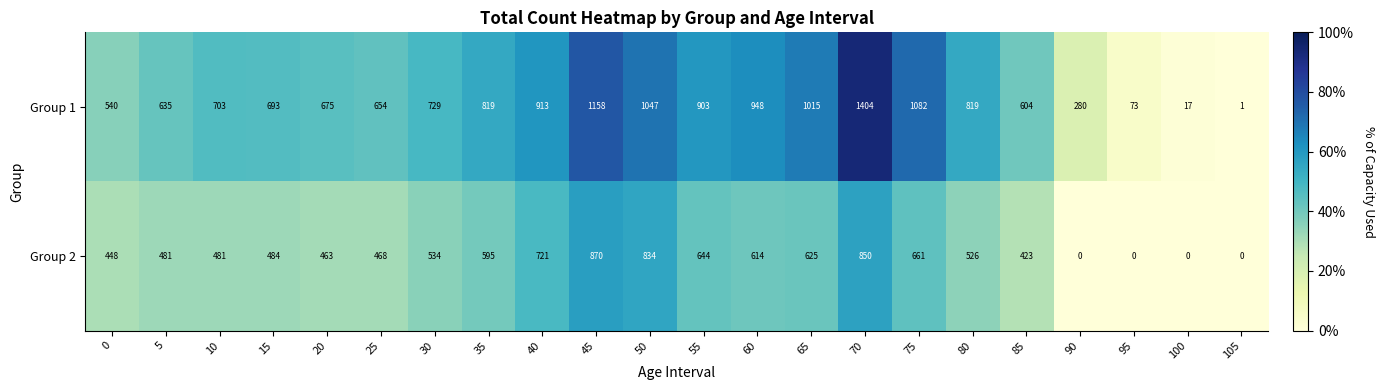

What is the difference between the maximum and minimum values in the Group 2 series?

870